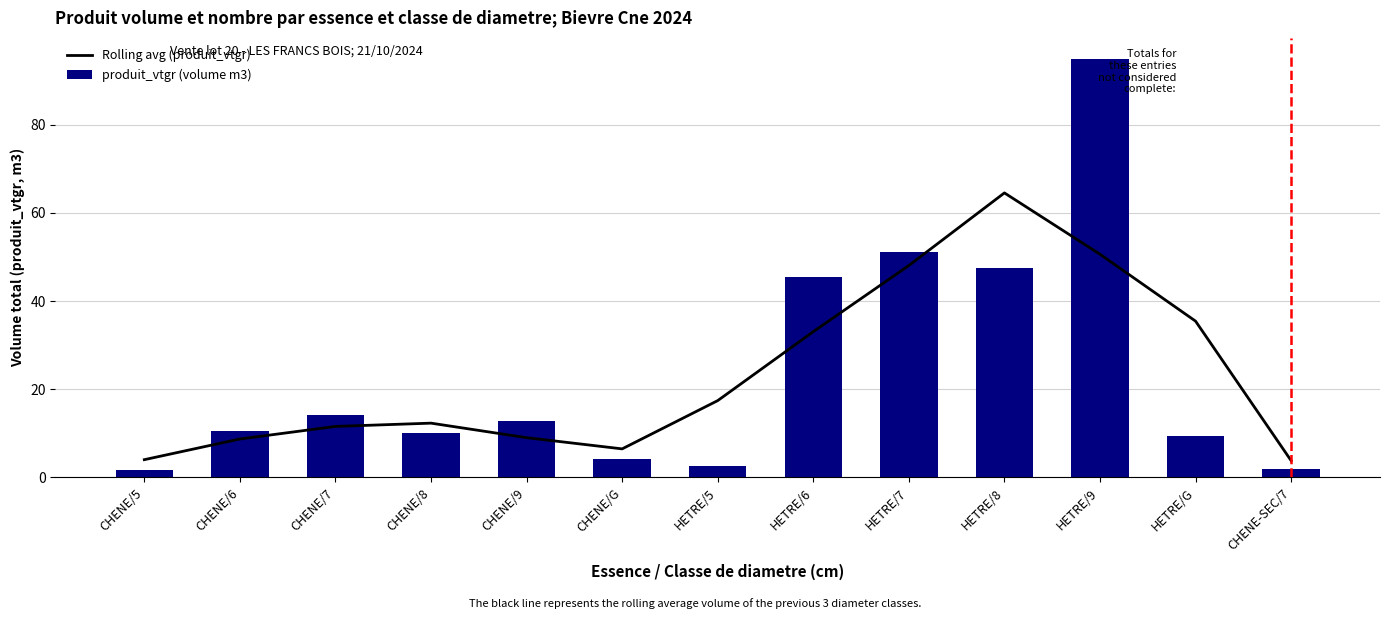

Between CHENE-SEC/7 and HETRE/5, which is larger?

HETRE/5